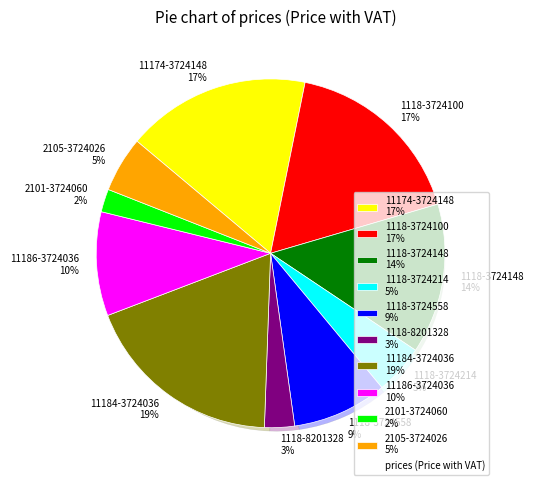

To the nearest percent, what is the average slice percentage?

10%